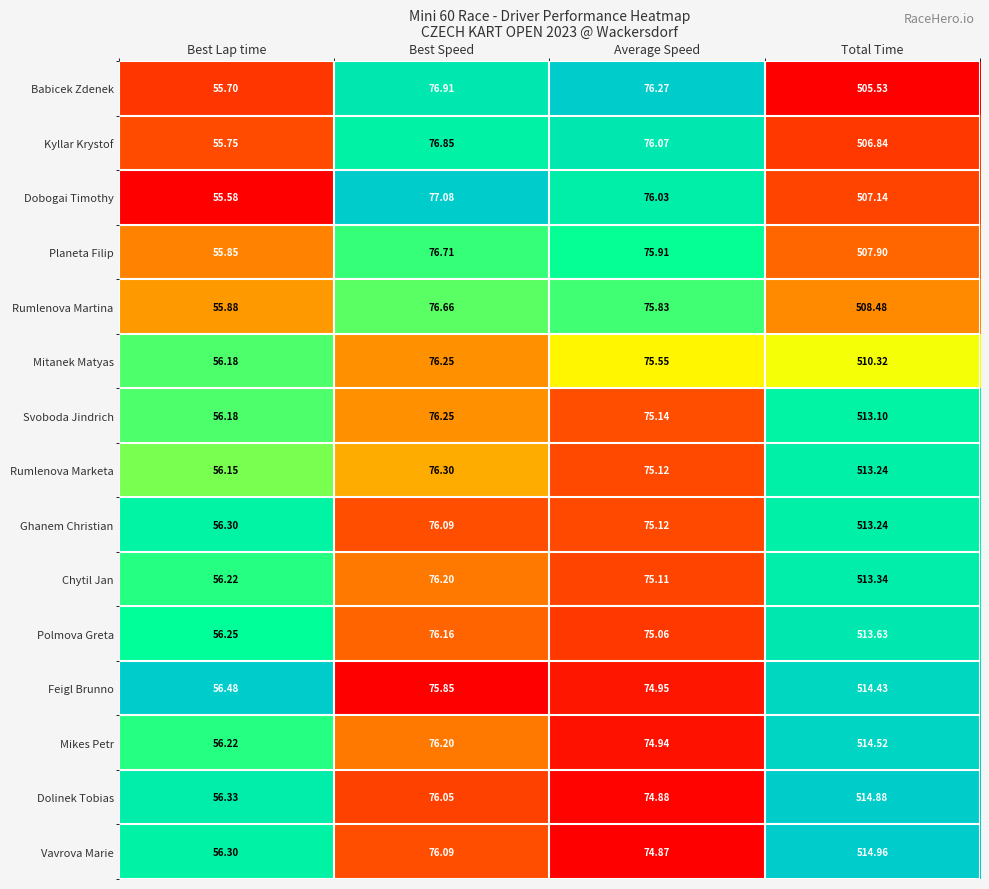

Which series has the largest total across all categories?

Vavrova Marie